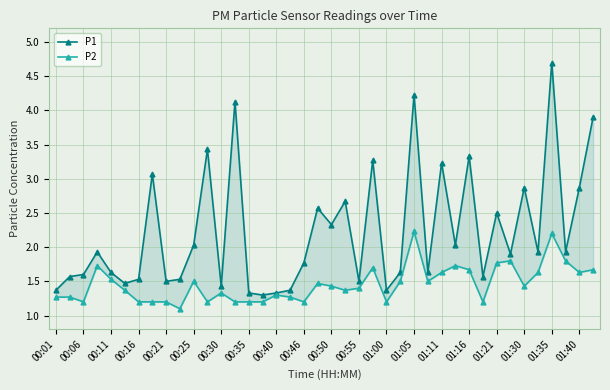

Which series changed the most between 01:05 and 20?

P1